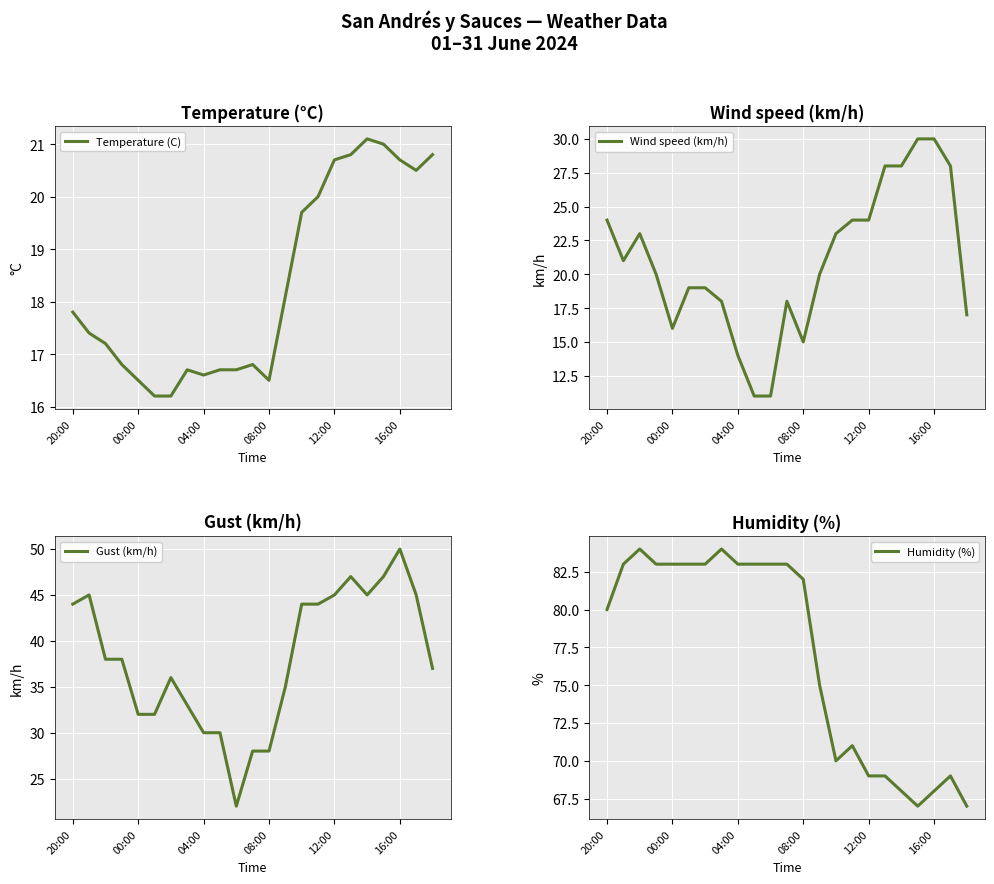

At which label does Temperature (C) first exceed 17?

20:00